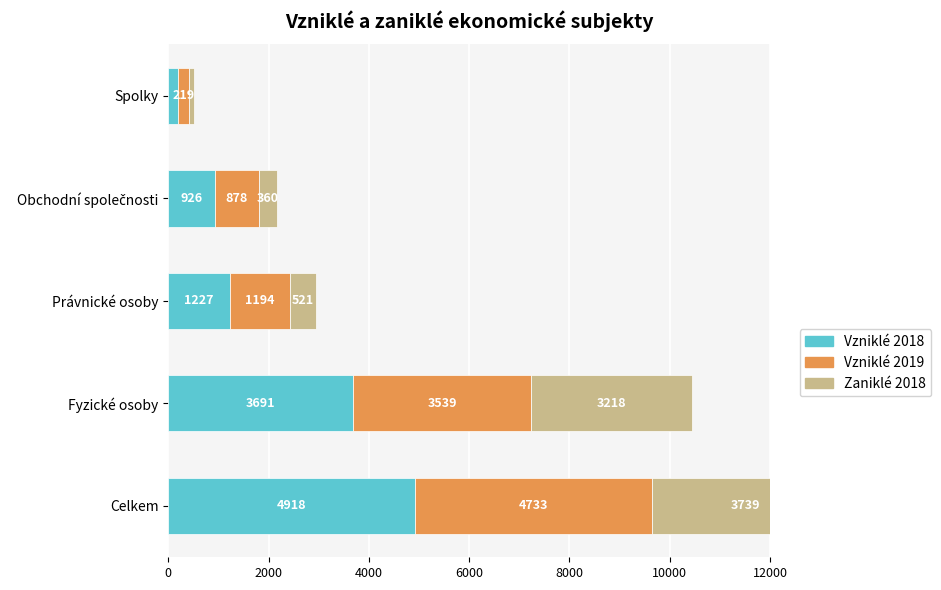

What is the average value of the Vzniklé 2018 series?

2191